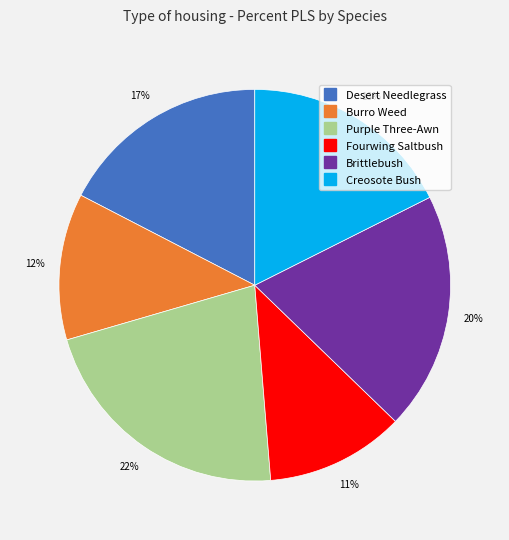

Combined, do Desert Needlegrass and Fourwing Saltbush account for over 50%?

No